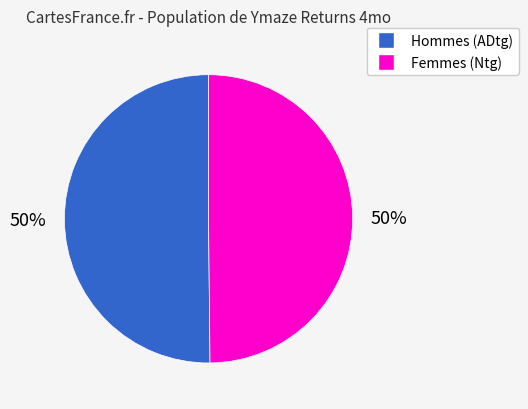

To the nearest percent, what is the average slice percentage?

50%